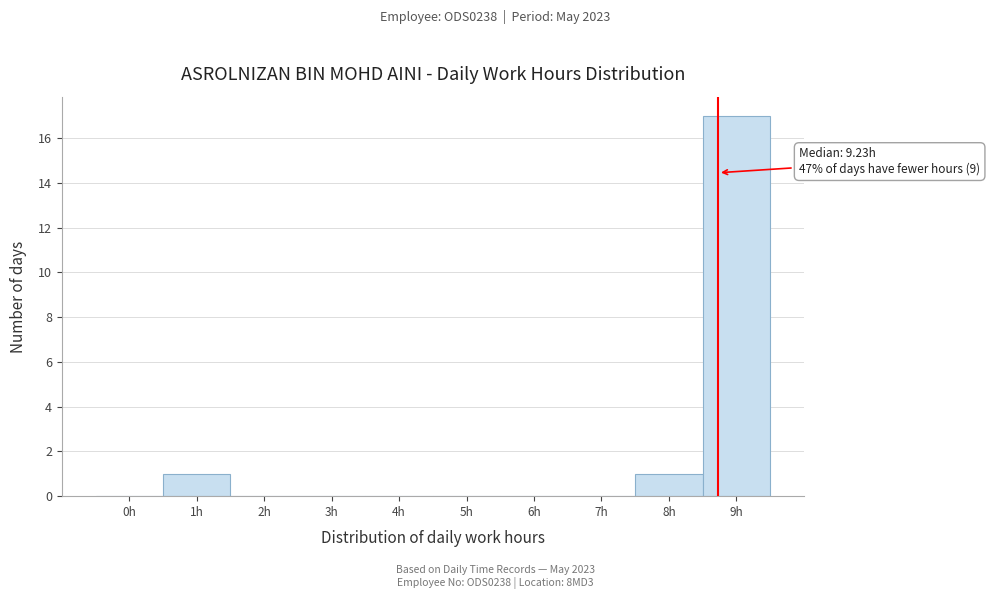

Reading right to left, what are all the values shown in this chart?

9h=17	8h=1	7h=0	6h=0	5h=0	4h=0	3h=0	2h=0	1h=1	0h=0